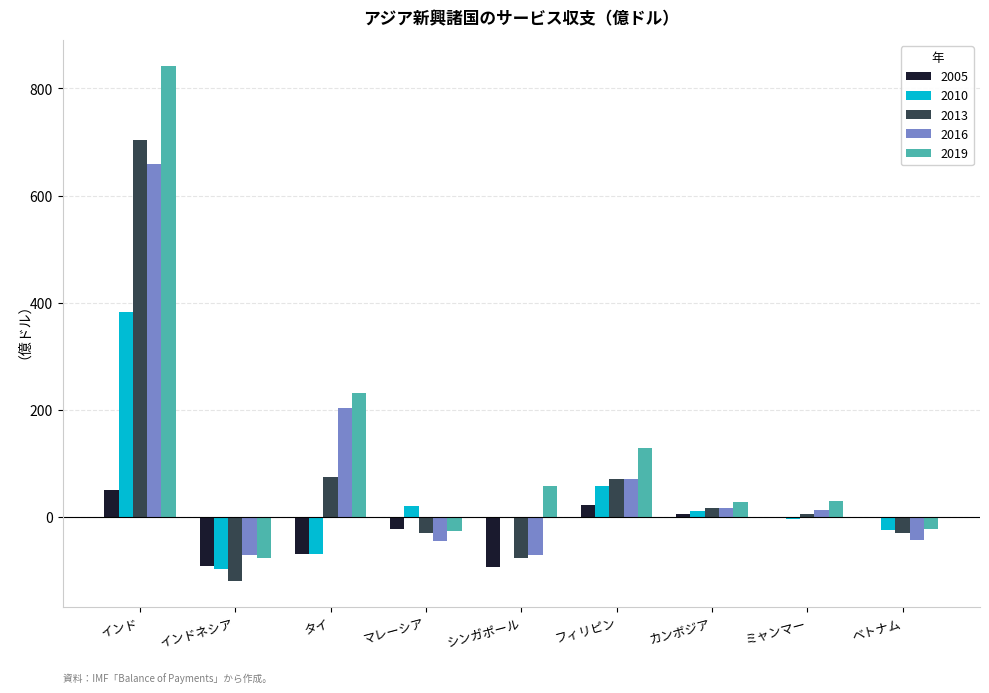

At which category does the chart reach its peak across all series?

インド